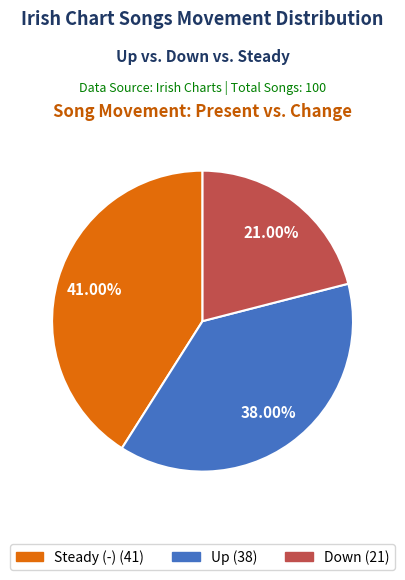

Is there any slice that represents more than half of the pie?

No